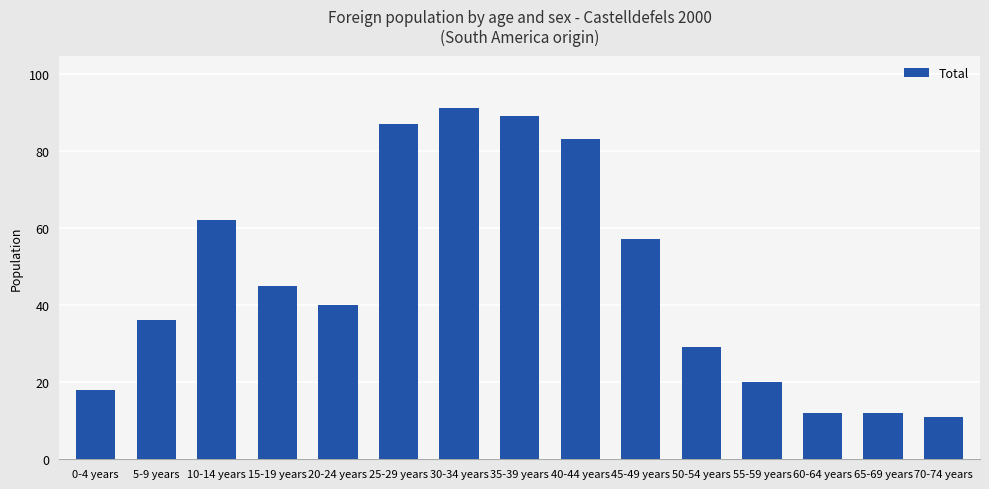

What is the sum of the values at 10-14 years and 70-74 years?

73